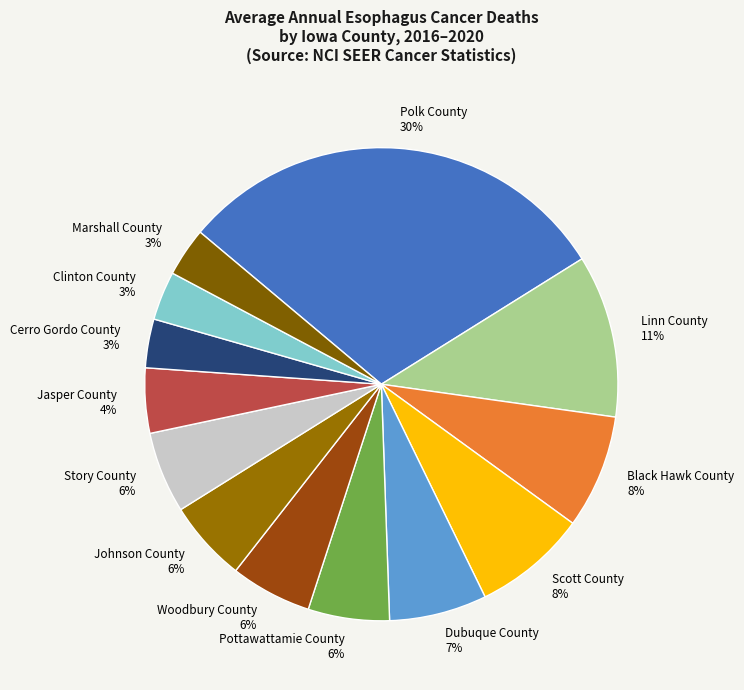

Combined, do Jasper County and Cerro Gordo County account for over 50%?

No